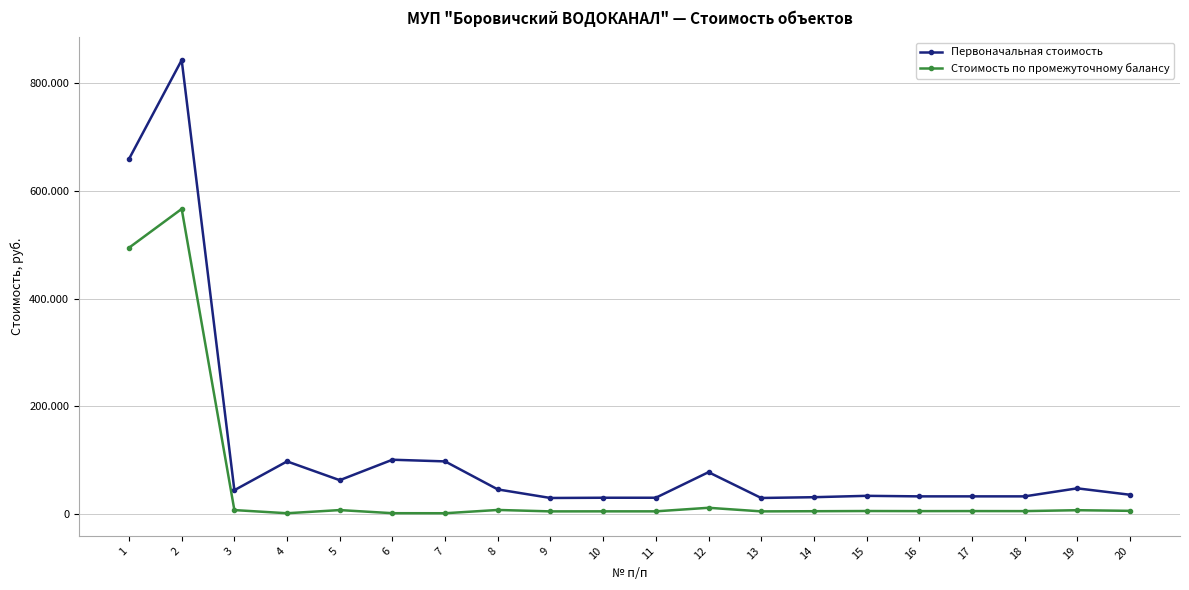

Reading right to left, list all the values displayed in this chart.

Первоначальная стоимость: 20=35850.0	19=47750.0	18=32850.0	17=32850.0	16=32850.0	15=33850.0	14=31300.0	13=29850.0	12=77750.0	11=30300.0	10=30300.0	9=29850.0	8=45750.0	7=97750.0	6=100850.0	5=62873.1	4=97750.0	3=44300.0	2=842665.8	1=659083.3
Стоимость по промежуточному балансу: 20=5974.9	19=7162.4	18=5475.0	17=5552.0	16=5475.0	15=5641.6	14=5290.0	13=4975.1	12=11662.4	11=5050.1	10=5050.1	9=4975.1	8=7624.9	7=1526.1	6=1619.4	5=7397.0	4=1526.1	3=7383.3	2=566382.0	1=494312.5